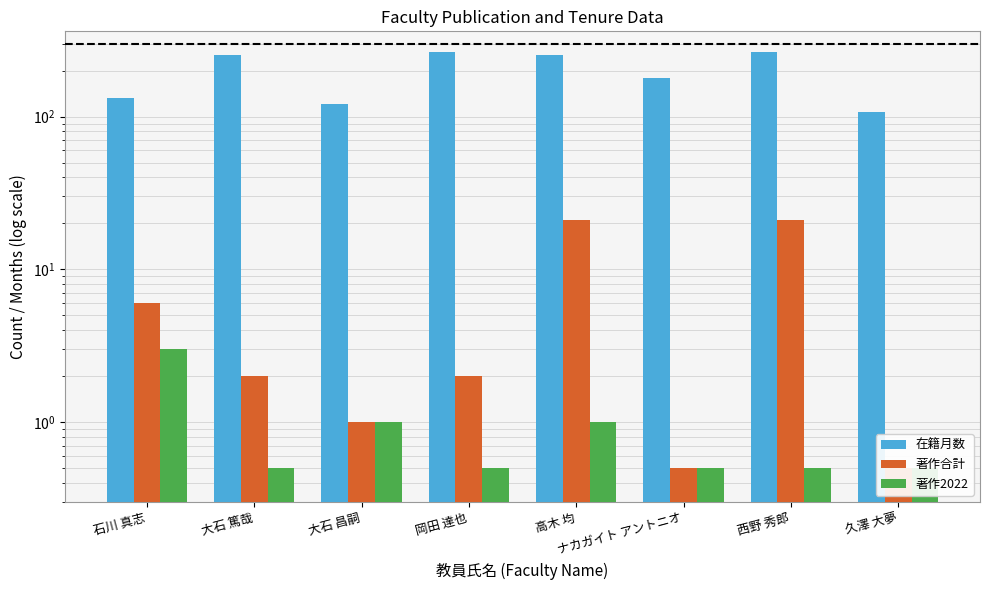

The value of 在籍月数 at 岡田 達也 is 264.0. True or false?

True